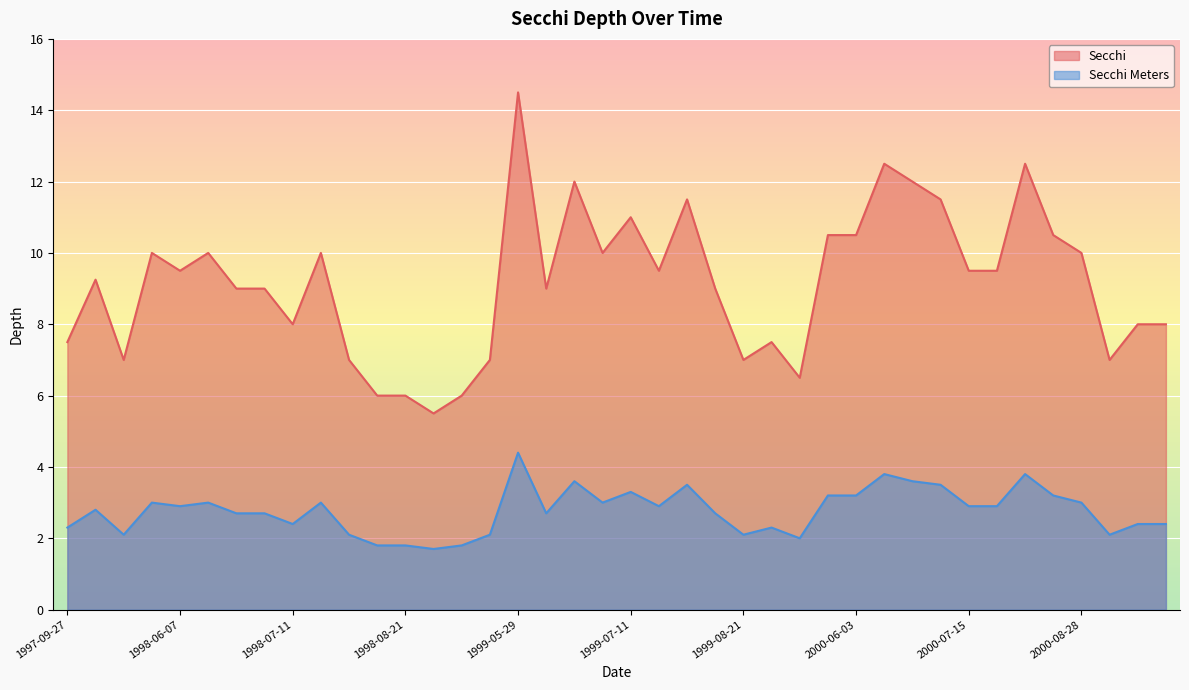

What is the greatest value displayed?

14.5